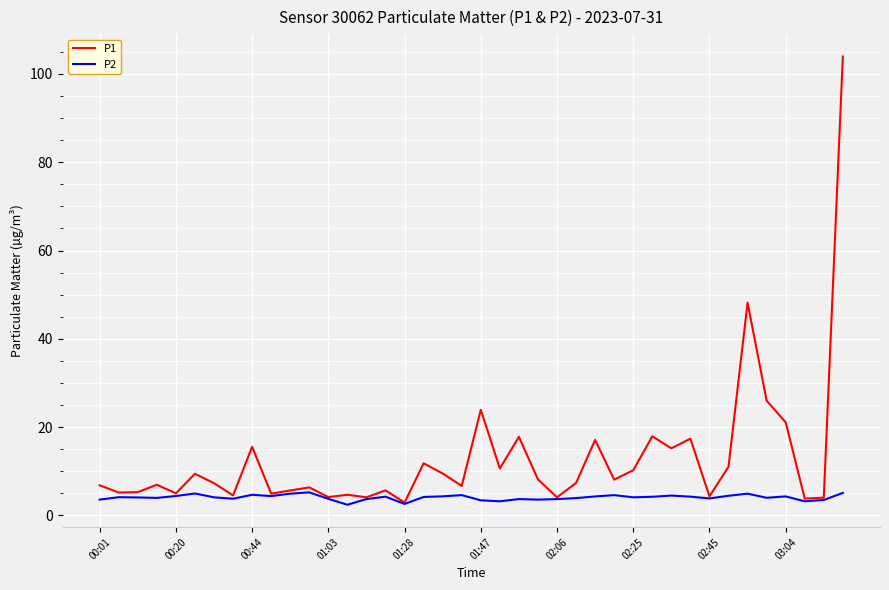

Which series has the widest spread of values?

P1